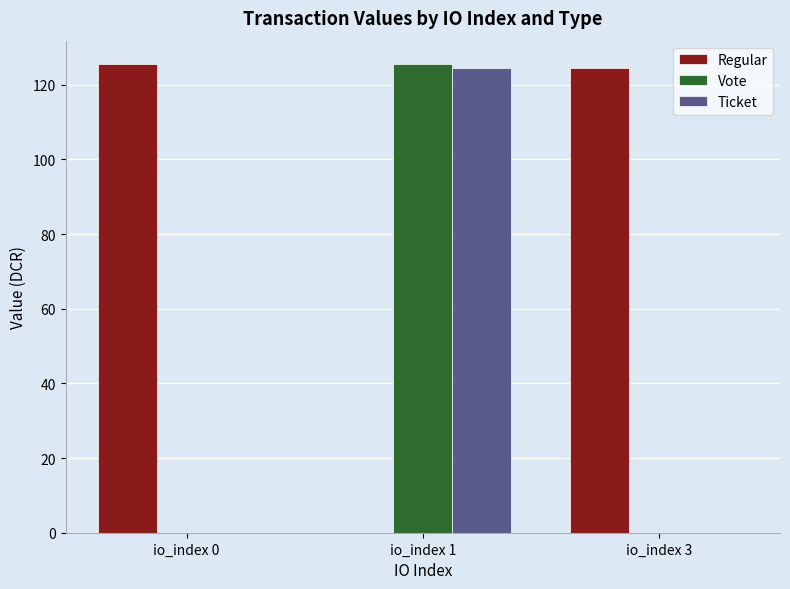

Does the chart contain stacked bars?

No